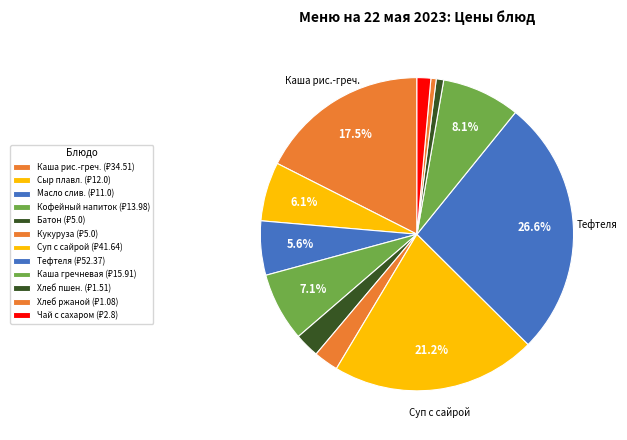

How many slices are in this pie chart?

12